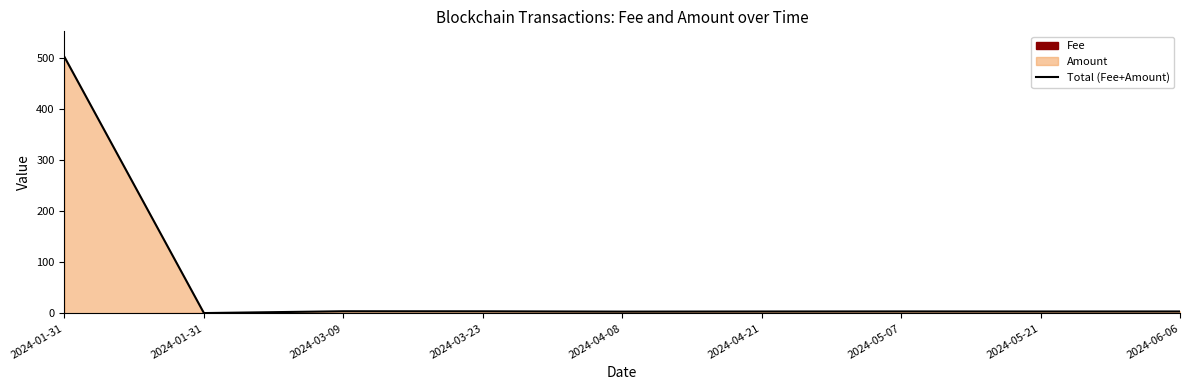

List the labels in order of value, largest first.

2024-01-31, 2024-03-09, 2024-03-23, 2024-05-07, 2024-06-06, 2024-05-21, 2024-04-21, 2024-04-08, 2024-01-31